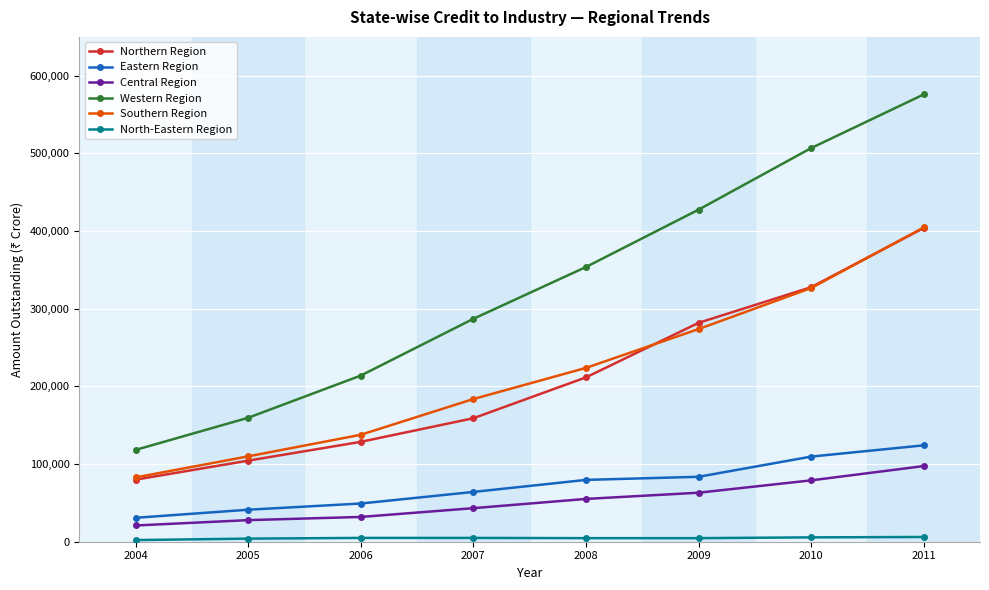

Which label corresponds to the largest value in the chart?

2011